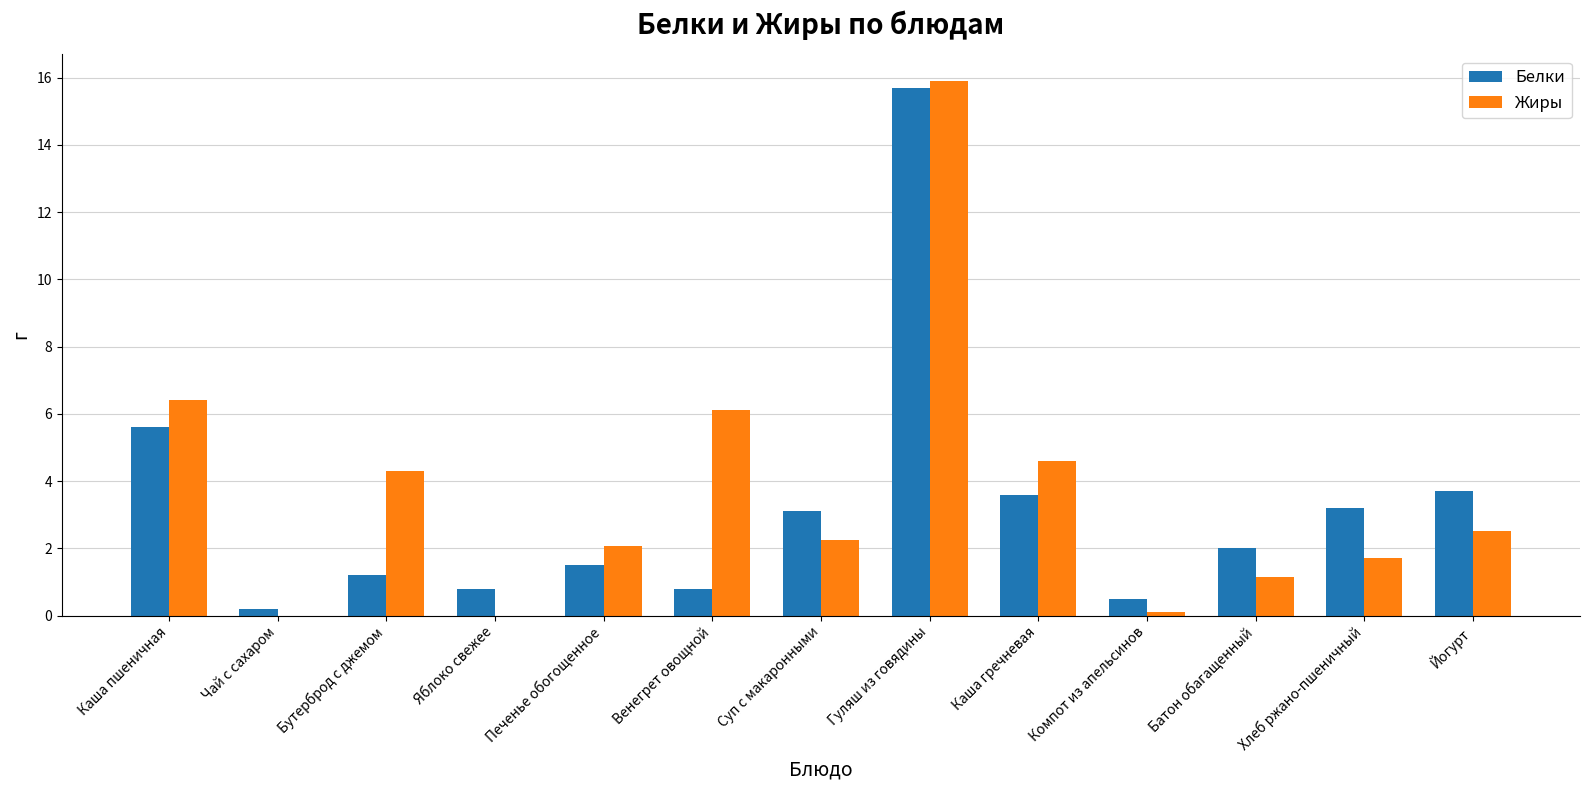

Is the value of Жиры at Йогурт greater than the value of Белки at Каша пшеничная?

No